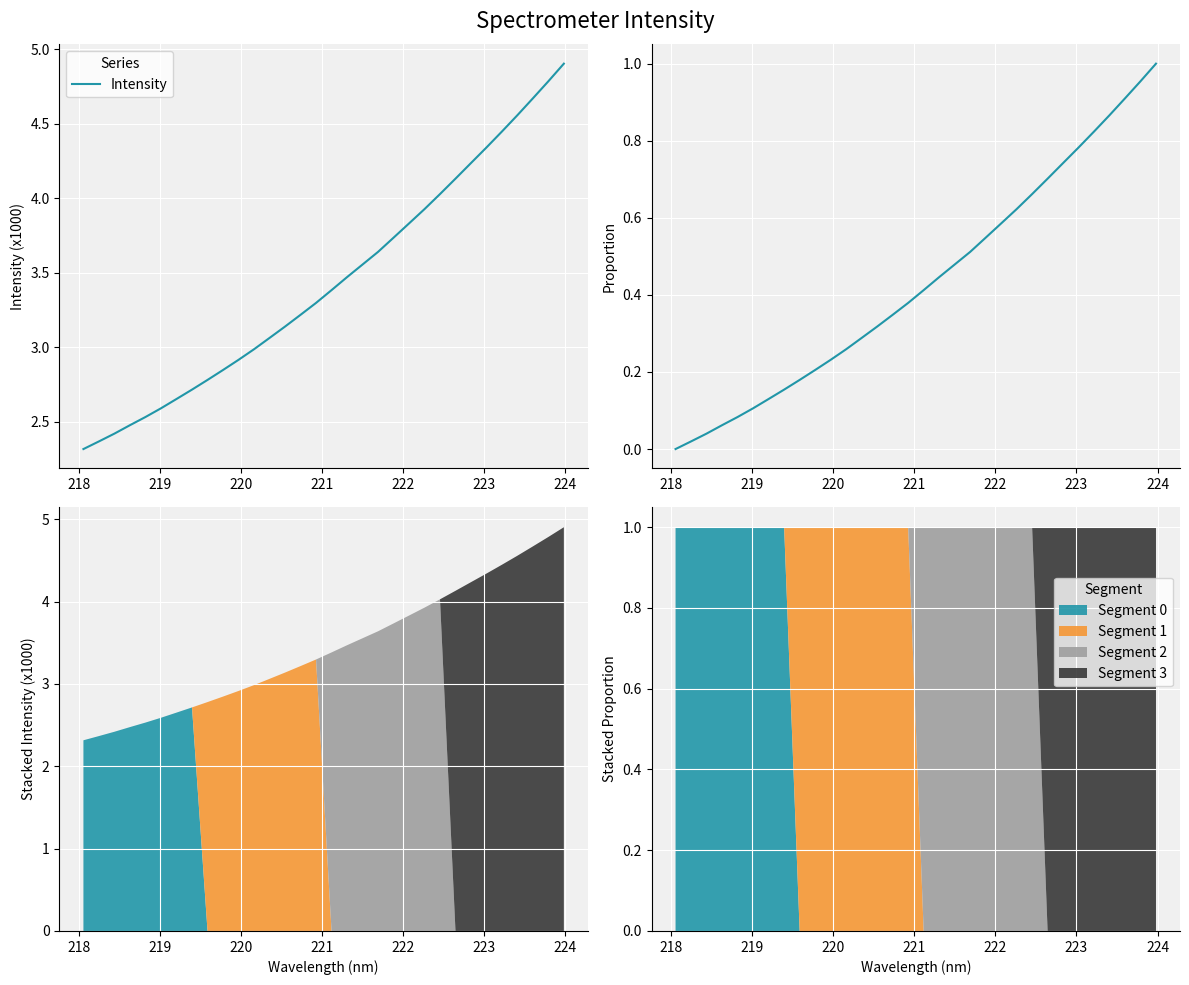

Reading left to right, transcribe all the data shown in this chart.

0.0	0.0	0.0	0.1	0.1	0.1	0.1	0.2	0.2	0.2	0.2	0.3	0.3	0.3	0.3	0.4	0.4	0.4	0.5	0.5	0.5	0.6	0.6	0.7	0.7	0.7	0.8	0.8	0.9	0.9	1.0	1.0